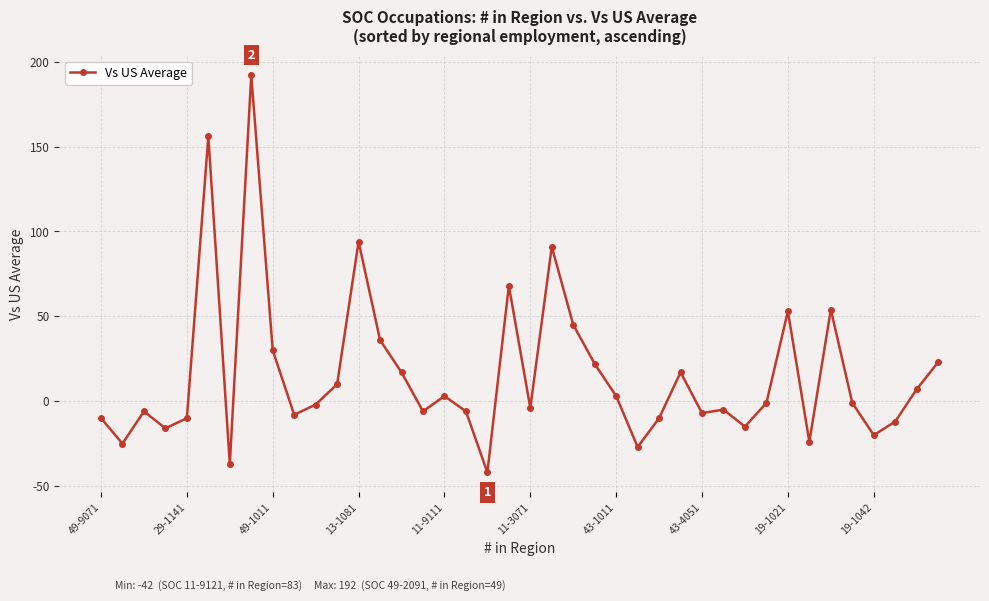

What is the maximum value shown in the chart?

192